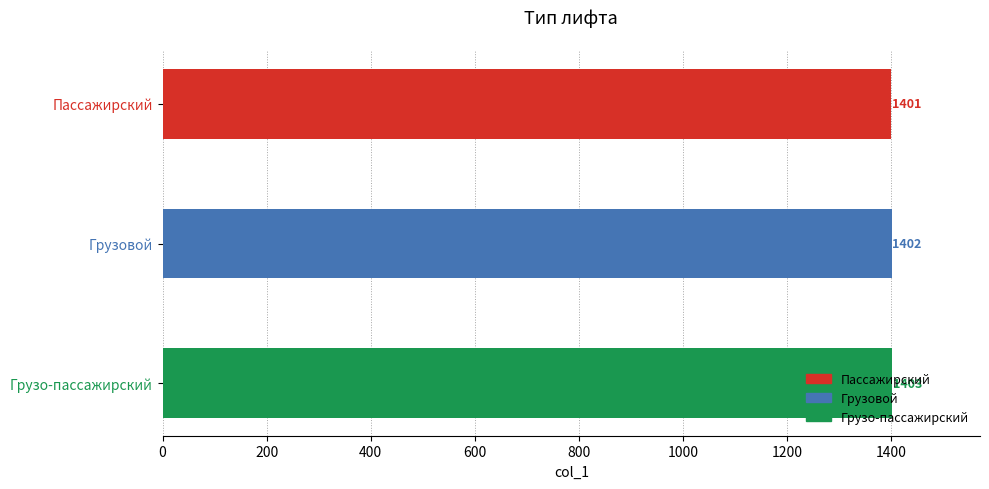

Does the chart contain any negative values?

No